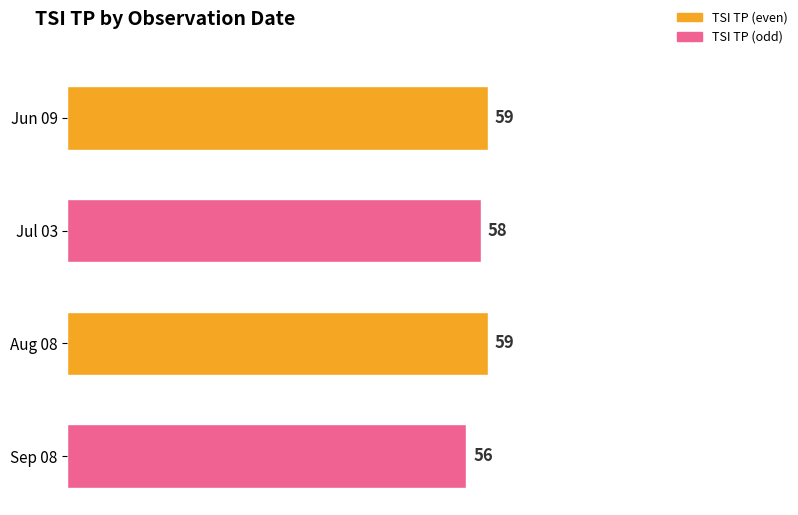

Are the bars horizontal?

Yes